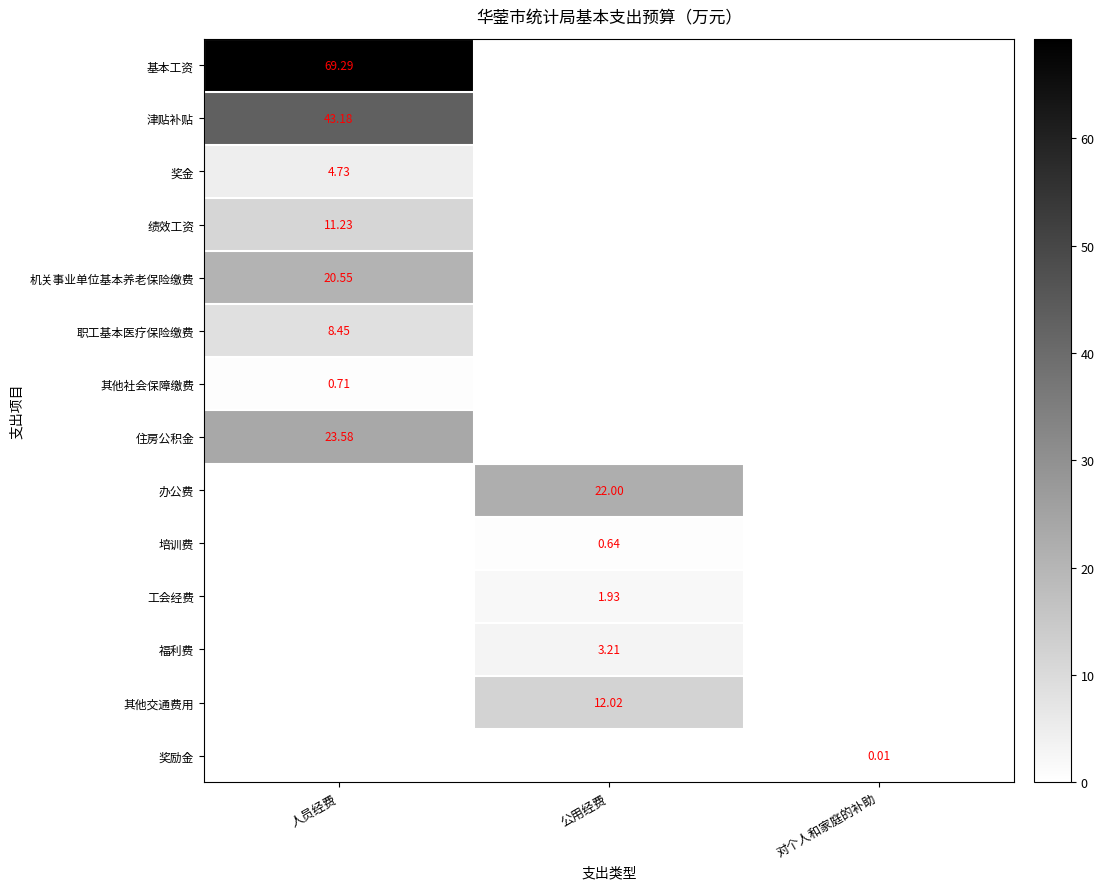

List the labels in order of 住房公积金 value, largest first.

人员经费, 公用经费, 对个人和家庭的补助